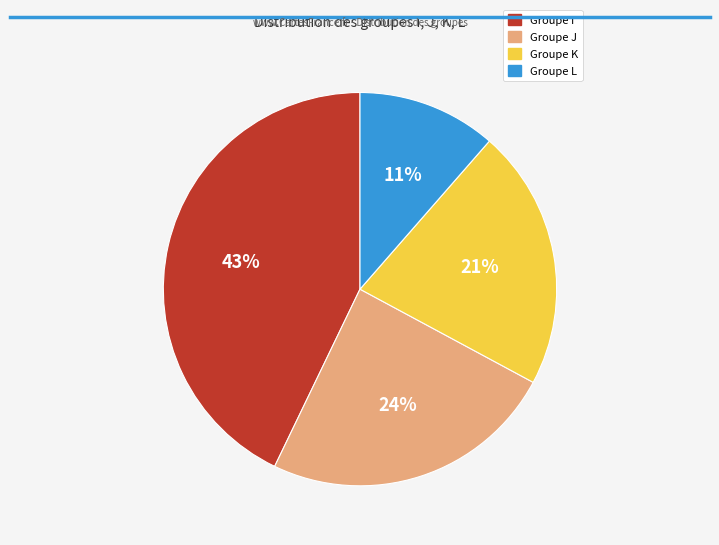

Rank the categories by value from lowest to highest.

Groupe L, Groupe K, Groupe J, Groupe I